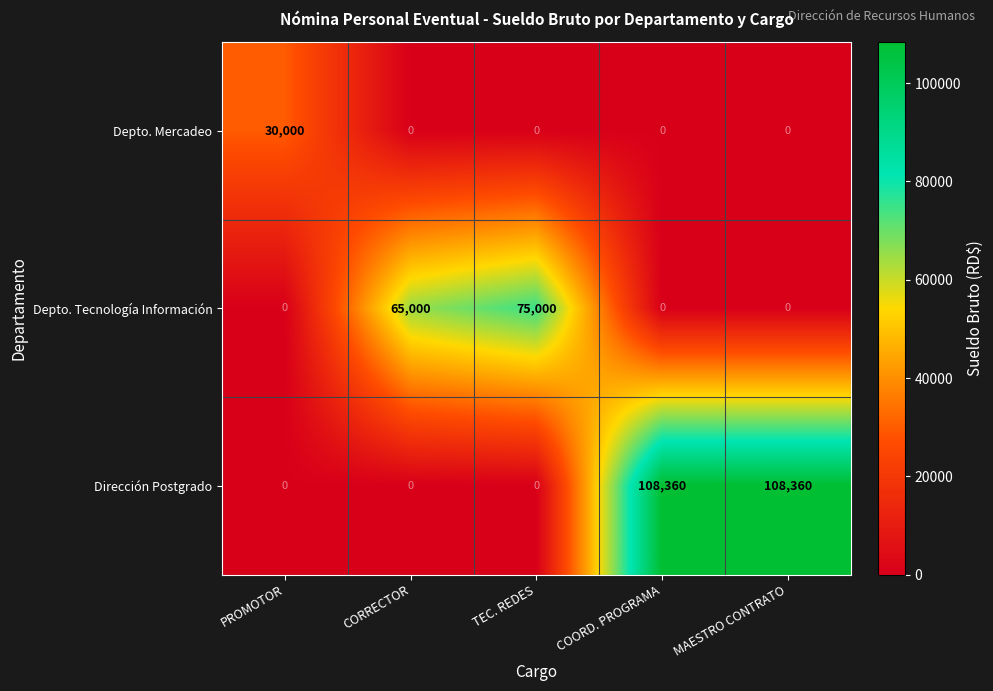

Rank the series by their maximum value, from lowest to highest.

Depto. Mercadeo, Depto. Tecnología Información, Dirección Postgrado